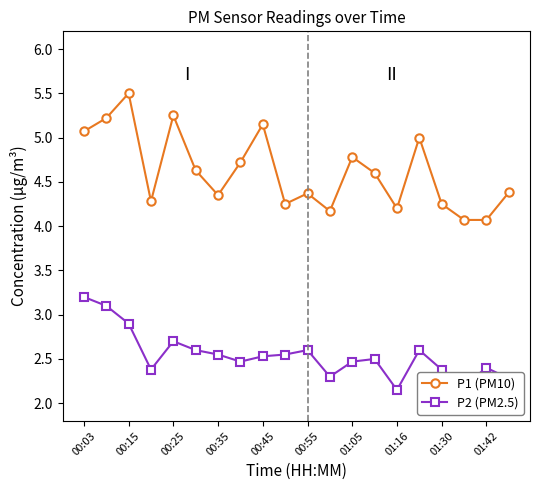

List the series in order of their overall mean, lowest first.

P2 (PM2.5), P1 (PM10)